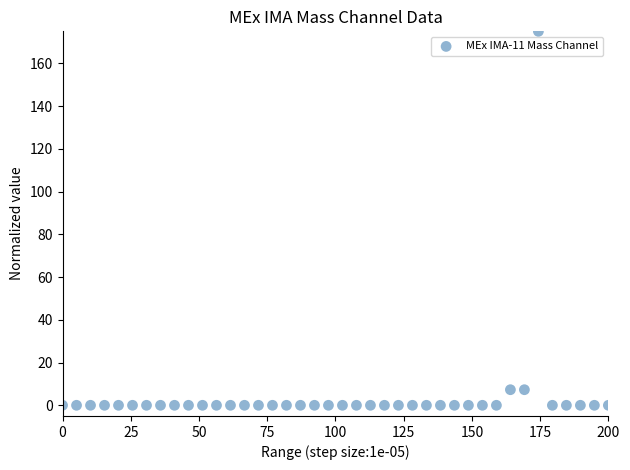

What is the range of X values (max minus min)?

200.0